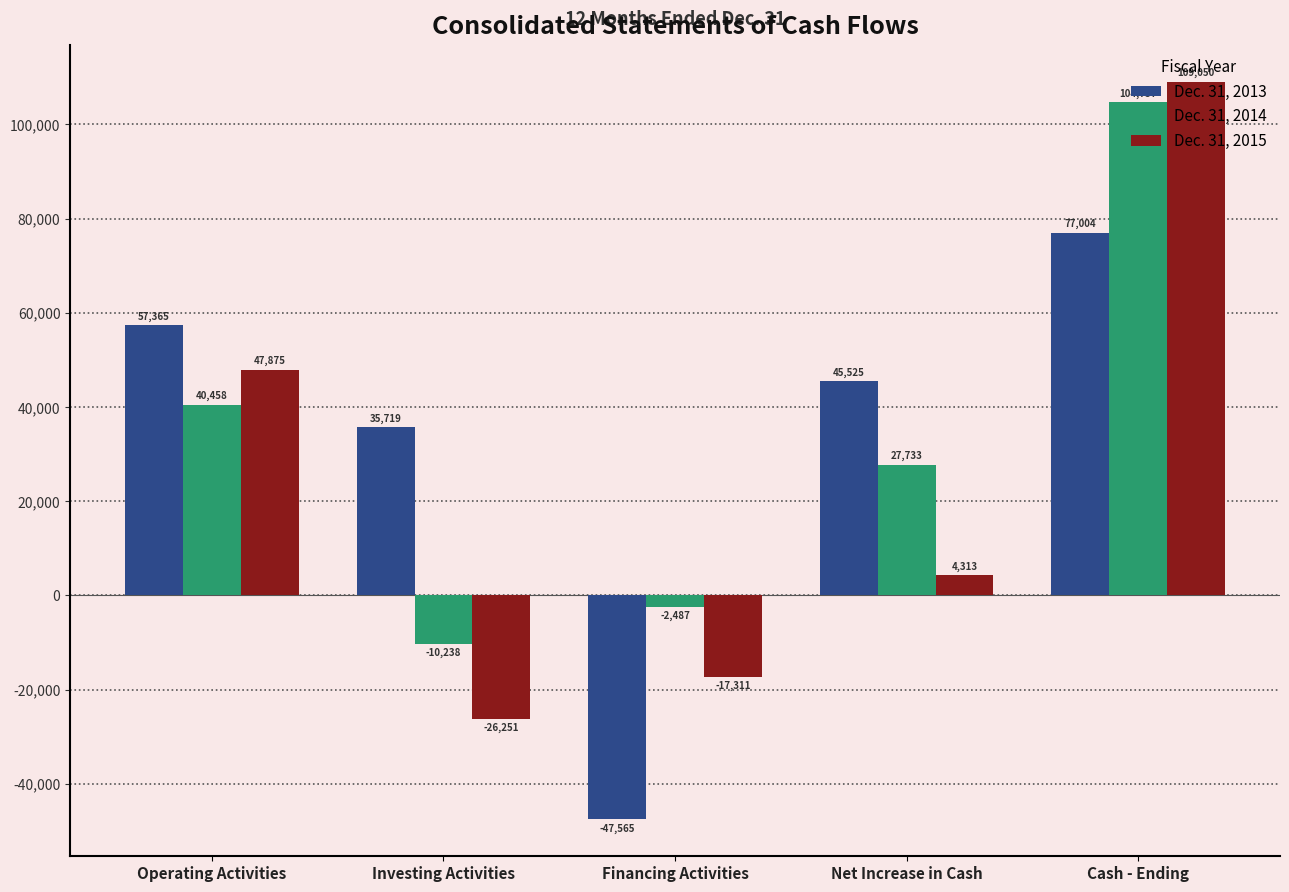

What position from the left is Financing Activities?

3